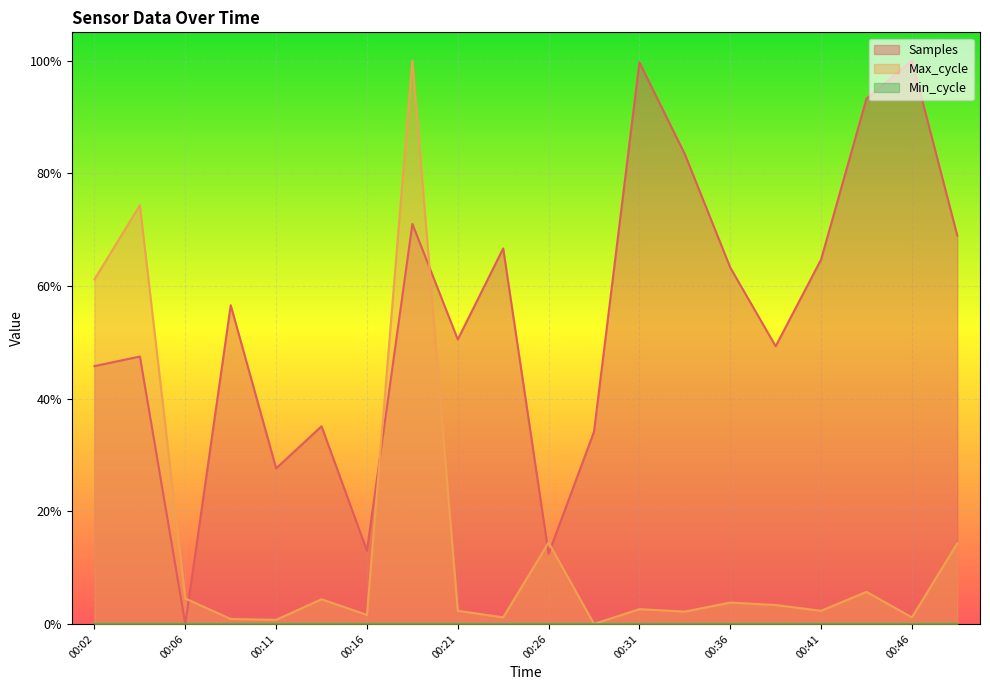

How many interior local valleys does the Max_cycle series have?

7